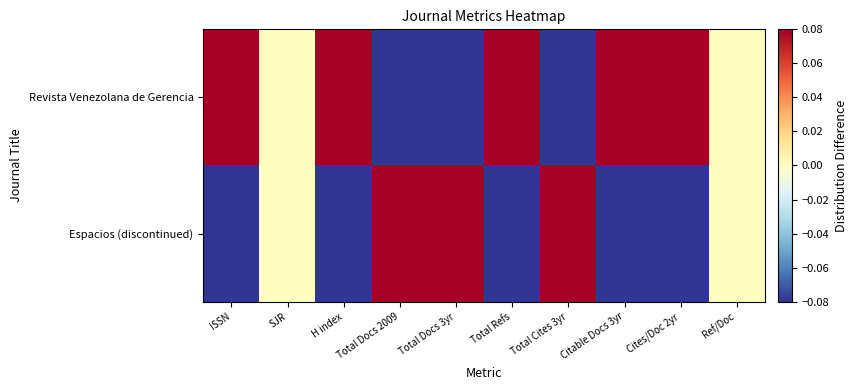

What is the difference between the highest and lowest values at Total Docs 2009?

1.0